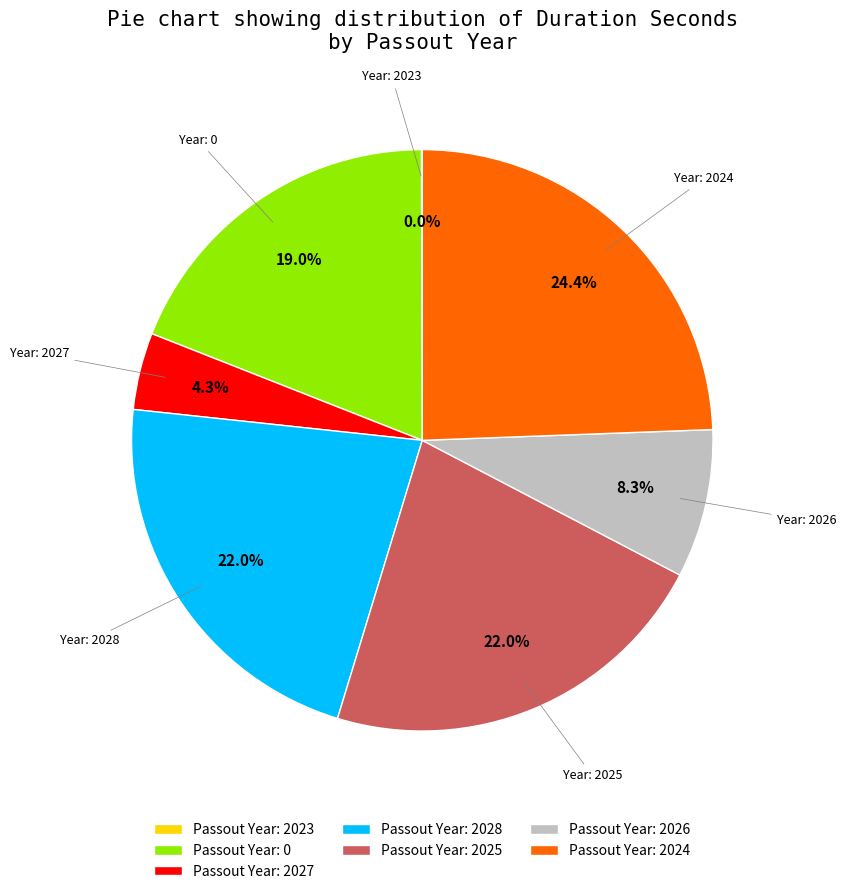

Does Passout Year: 0 account for over 50% of the chart?

No